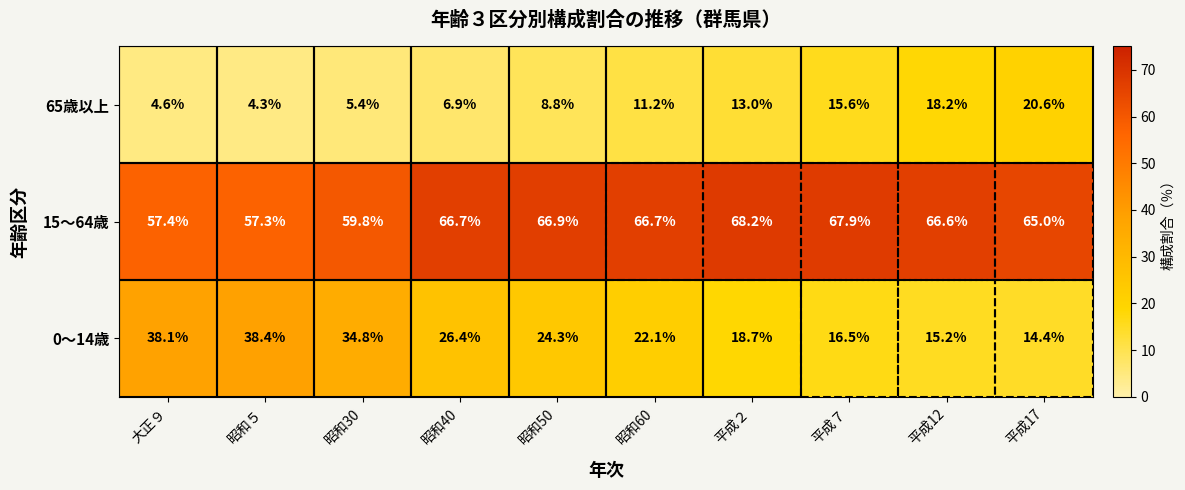

At how many categories does at least one series exceed 42?

10